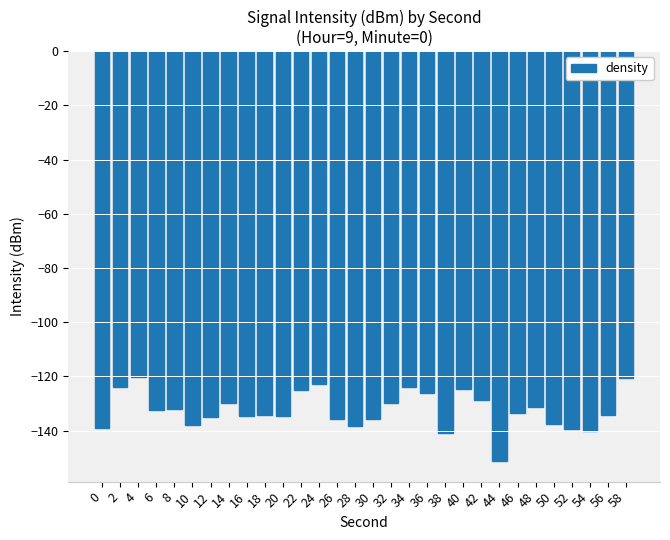

The value at 4 is -120.1. True or false?

True